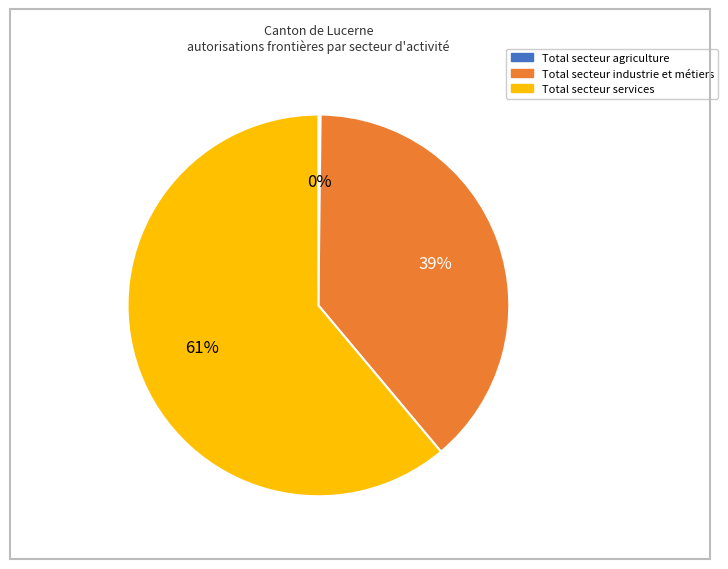

True or false: Total secteur services accounts for 46% of the total.

False